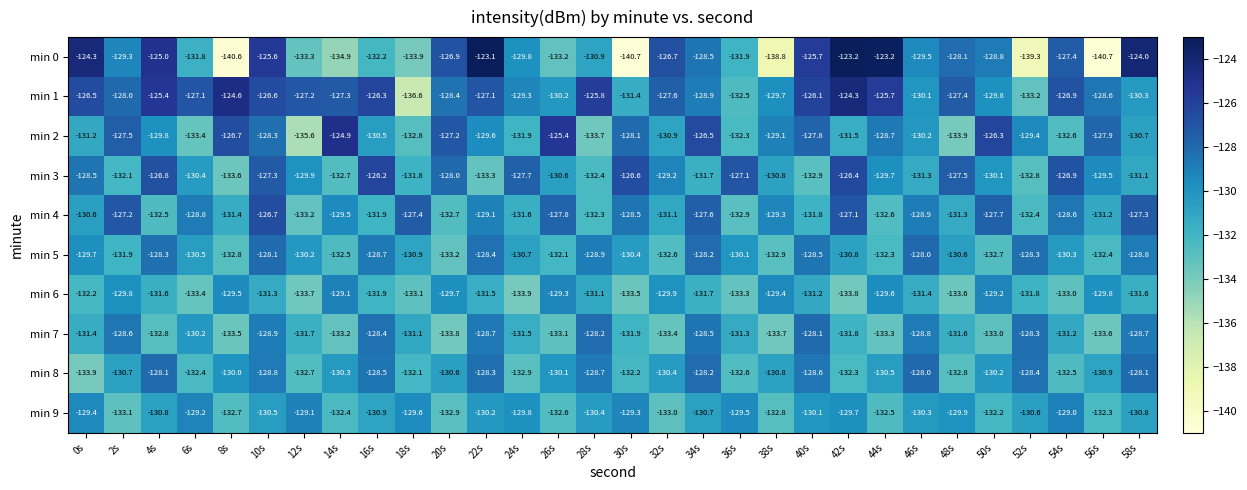

What is the minimum value shown in the chart?

-140.7